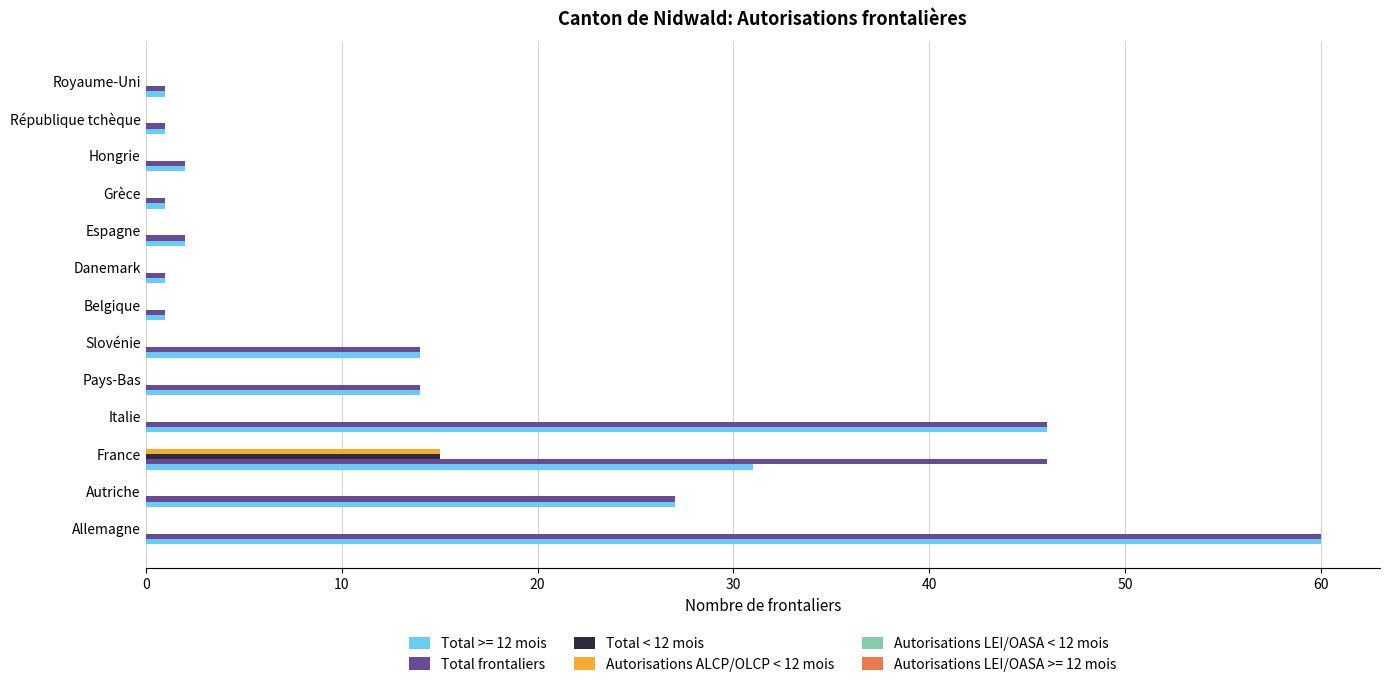

What is the approximate value of Total frontaliers at Pays-Bas?

14